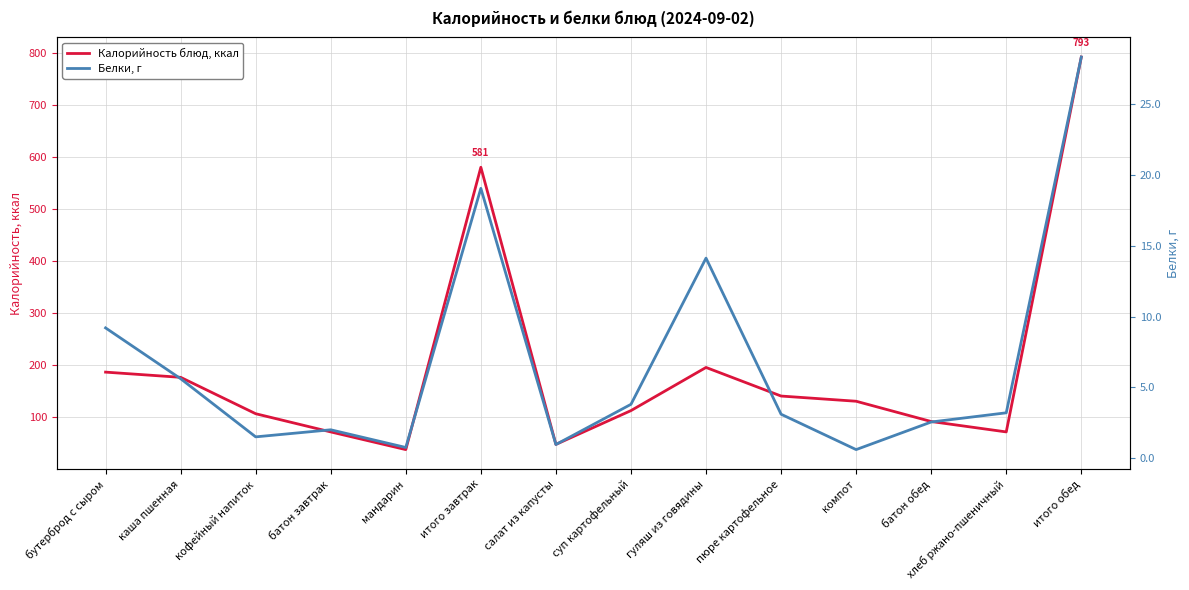

What is the maximum value shown in the chart?

793.0